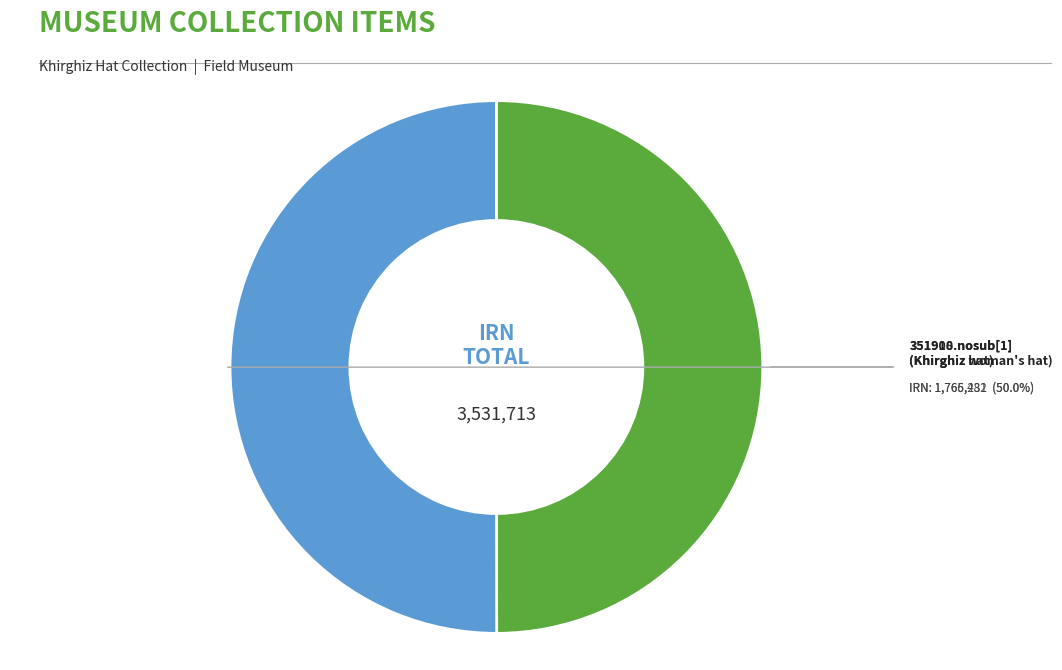

Count the number of slices in the pie.

2